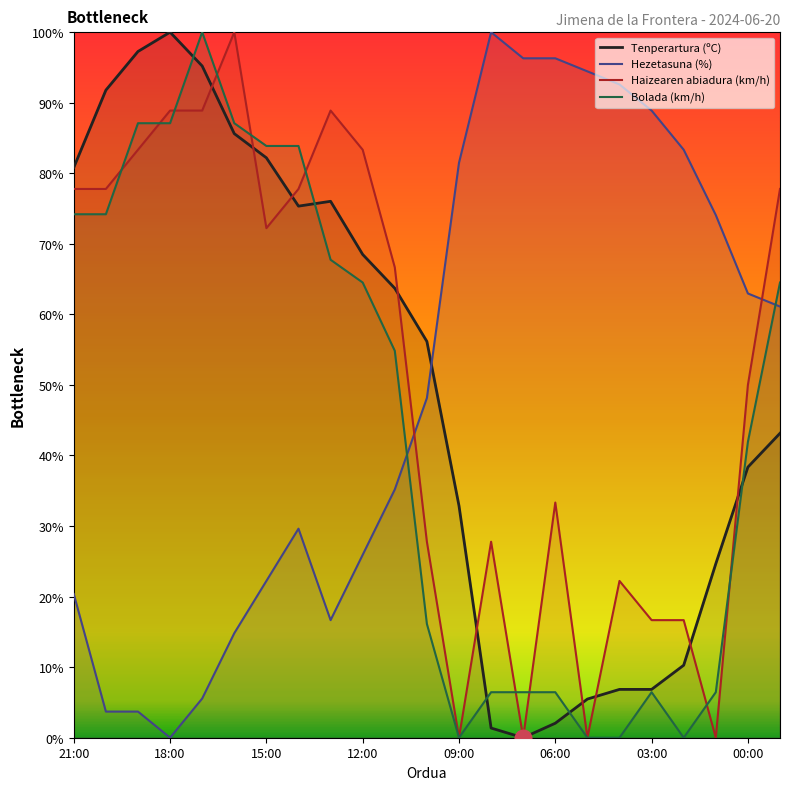

At which category is the sum across all series the highest?

17:00